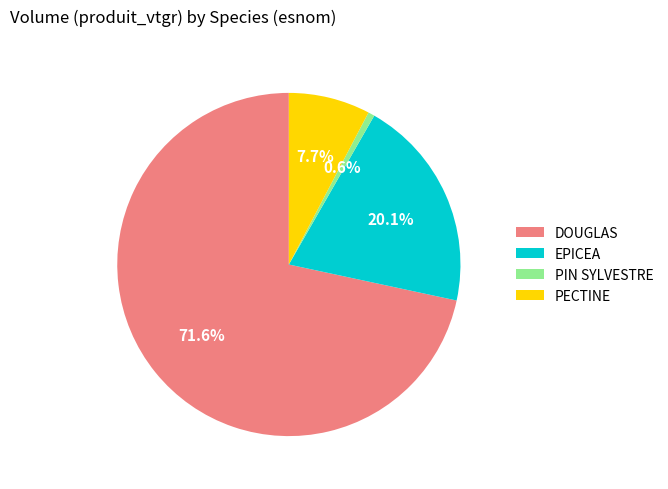

Which category accounts for the majority?

DOUGLAS